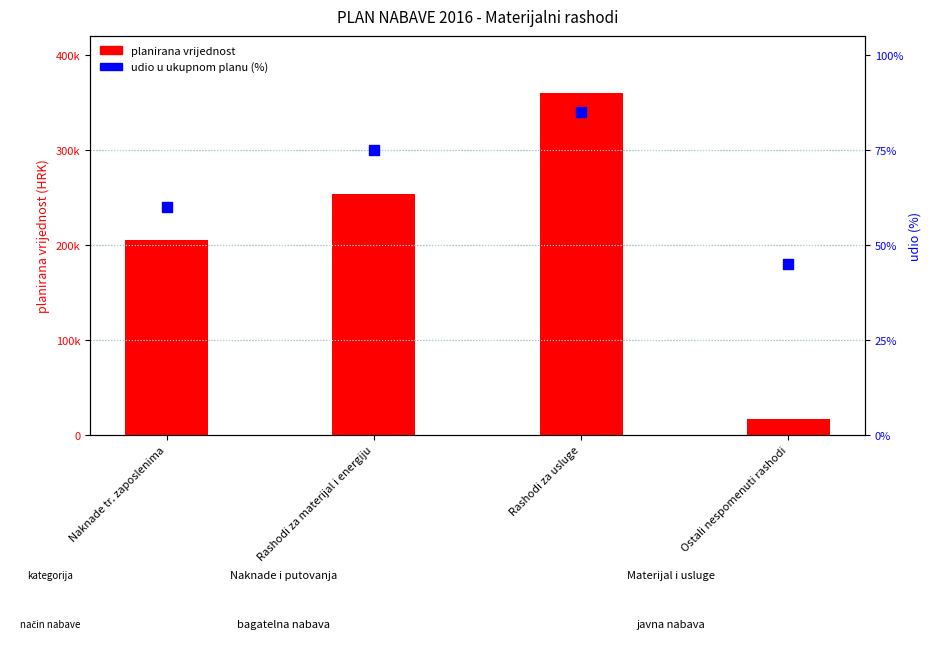

What is the total value across all series at Ostali nespomenuti rashodi?

16845